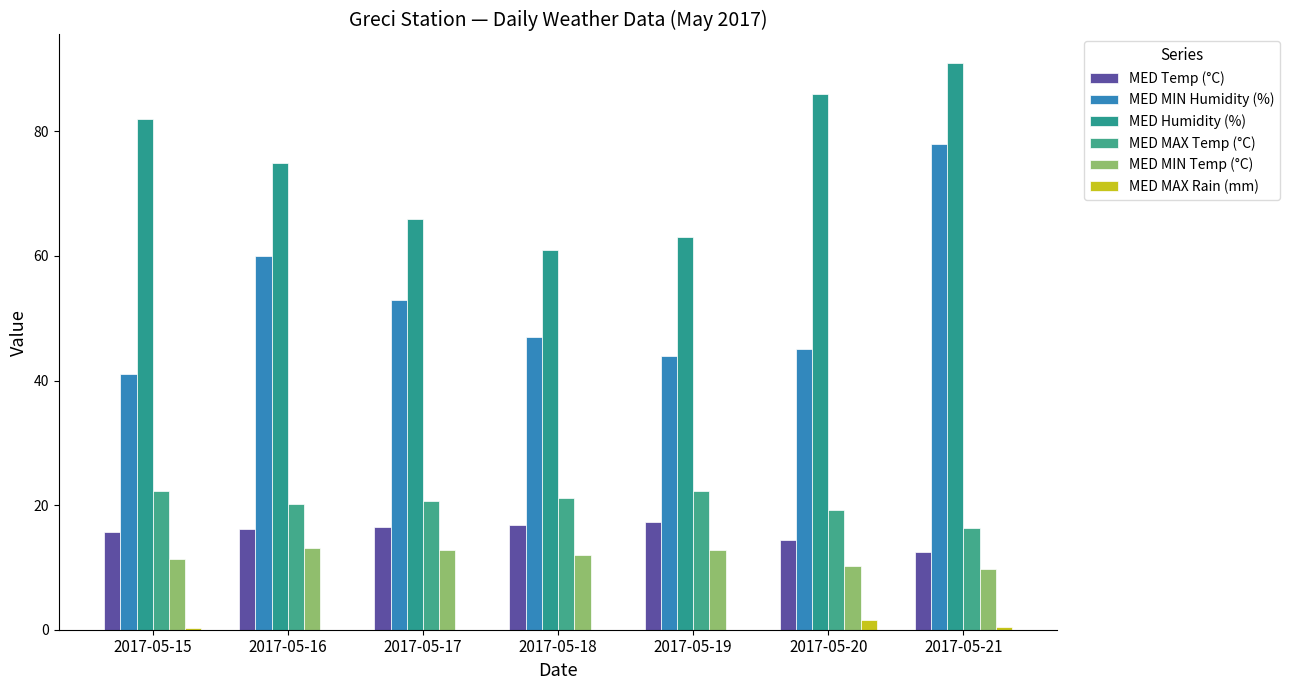

Reading right to left, extract all data points from this chart.

MED Temp (°C): 12.5	14.4	17.3	16.8	16.5	16.2	15.7
MED MIN Humidity (%): 78.0	45.0	44.0	47.0	53.0	60.0	41.0
MED Humidity (%): 91.0	86.0	63.0	61.0	66.0	75.0	82.0
MED MAX Temp (°C): 16.3	19.2	22.2	21.1	20.6	20.2	22.2
MED MIN Temp (°C): 9.8	10.3	12.8	12.0	12.8	13.1	11.3
MED MAX Rain (mm): 0.4	1.6	0.0	0.0	0.0	0.0	0.2